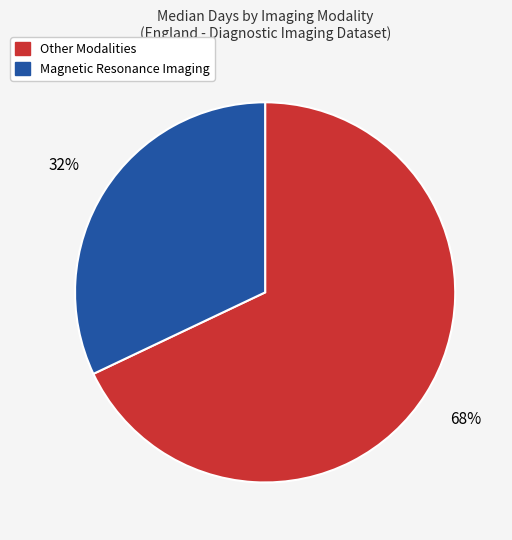

Does any single category account for the majority?

Yes